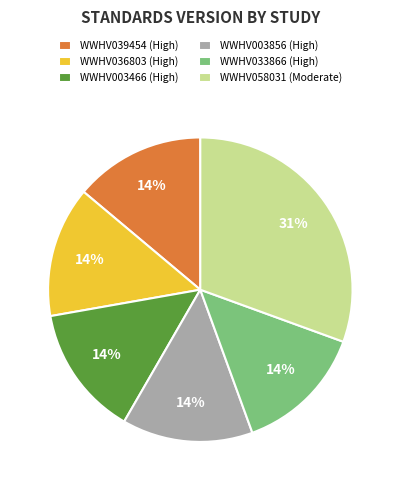

Is it true that WWHV033866 (High) is 14% of the pie?

True